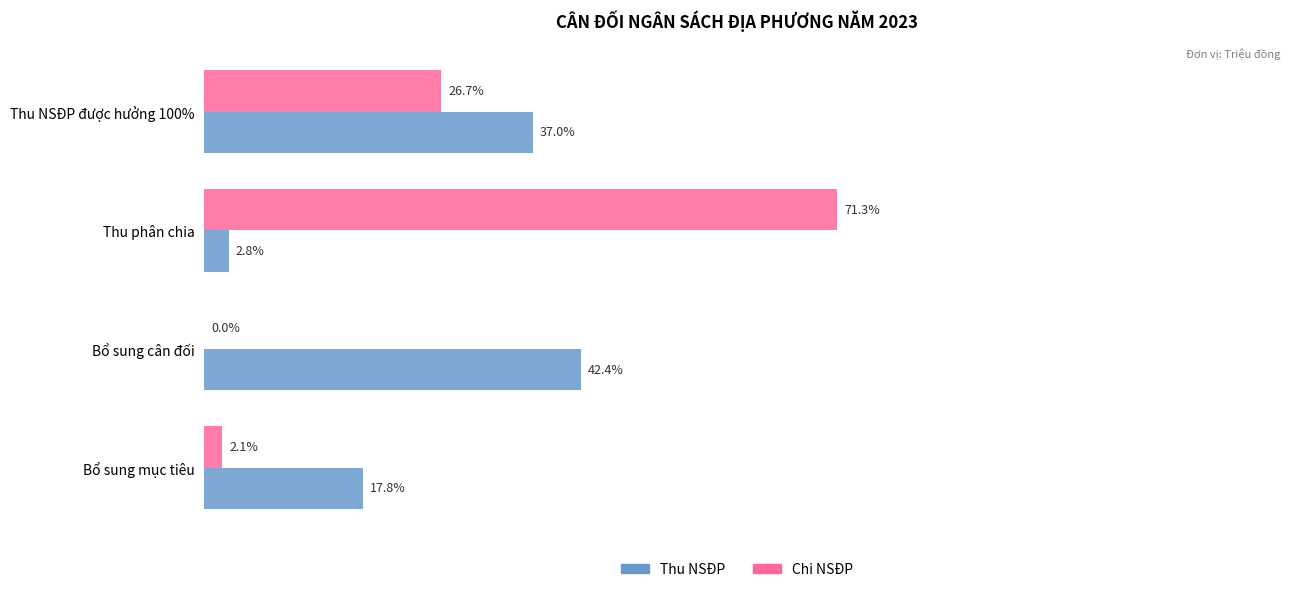

Is the value of Chi NSĐP at Thu phân chia greater than the value of Thu NSĐP at Thu NSĐP được hưởng 100%?

Yes